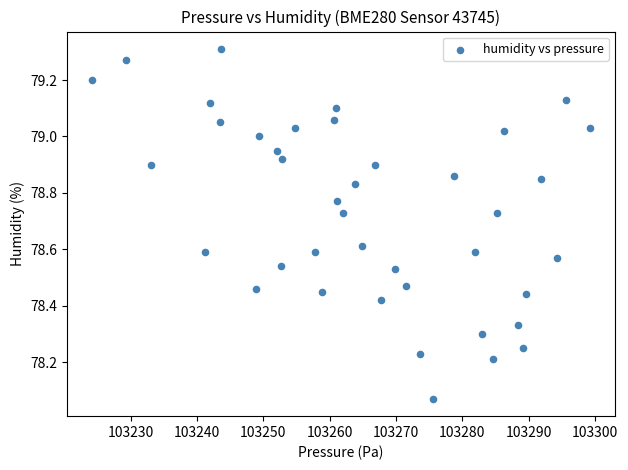

What is the range of X values (max minus min)?

75.1